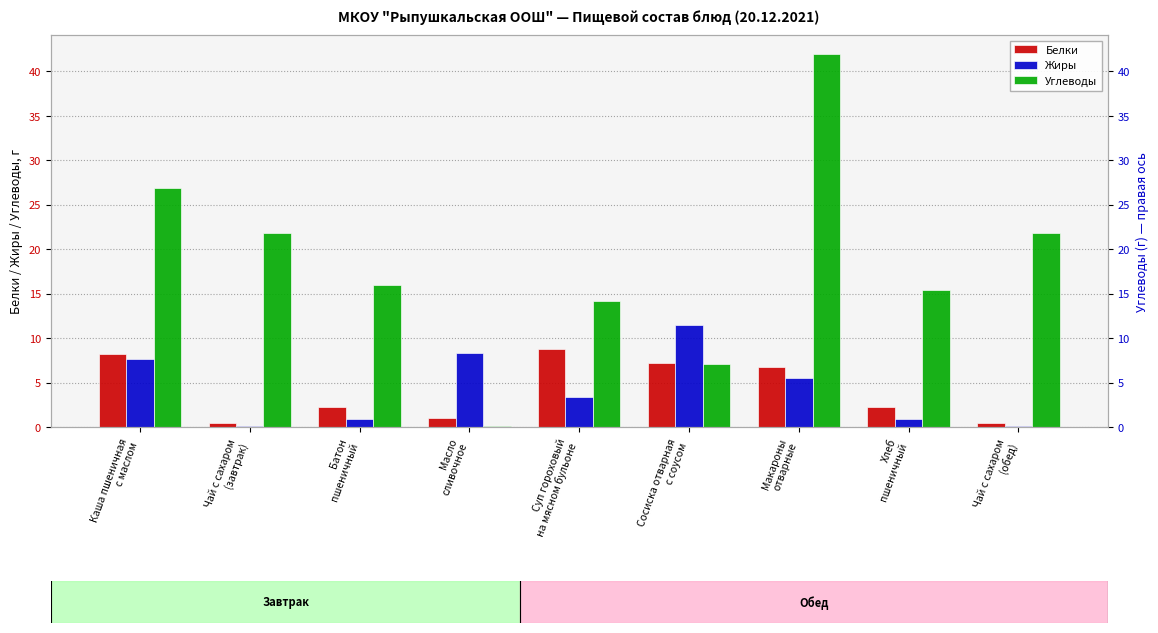

Which label corresponds to the largest value in the chart?

Макароны
отварные